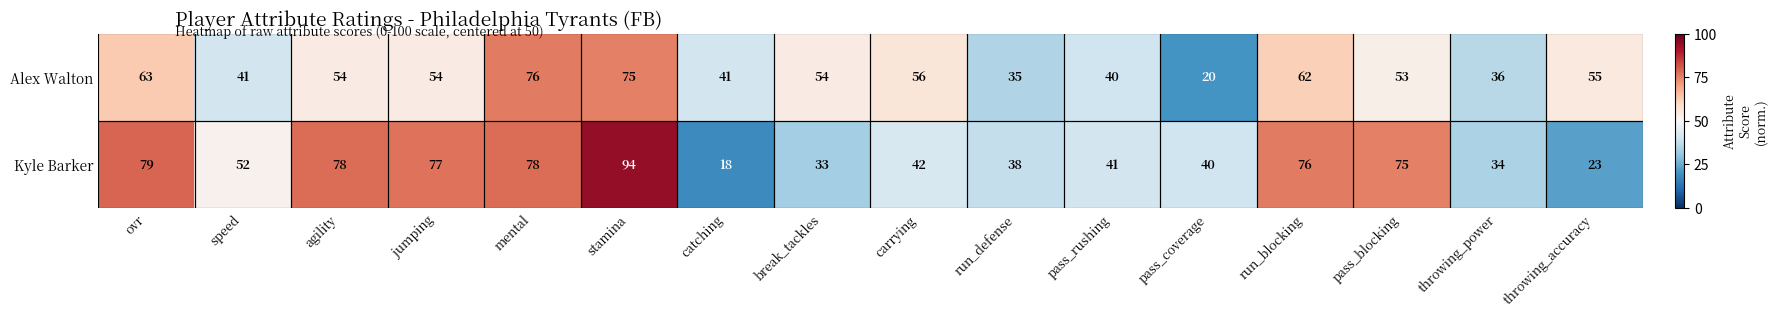

At how many categories does at least one series exceed 35?

16